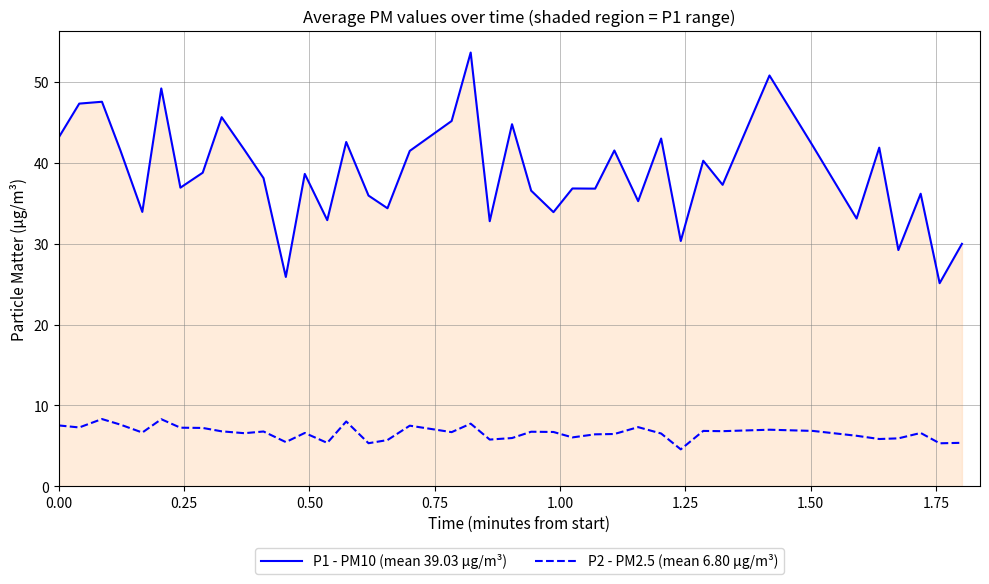

True or false: P2 - PM2.5 (mean 6.80 µg/m³) and P1 - PM10 (mean 39.03 µg/m³) cross at least once.

False